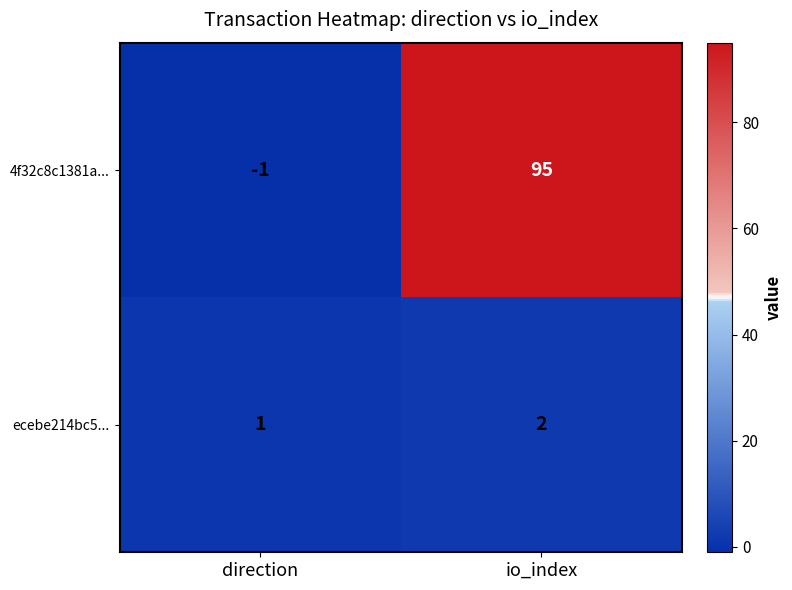

What is the total value across all series at io_index?

97